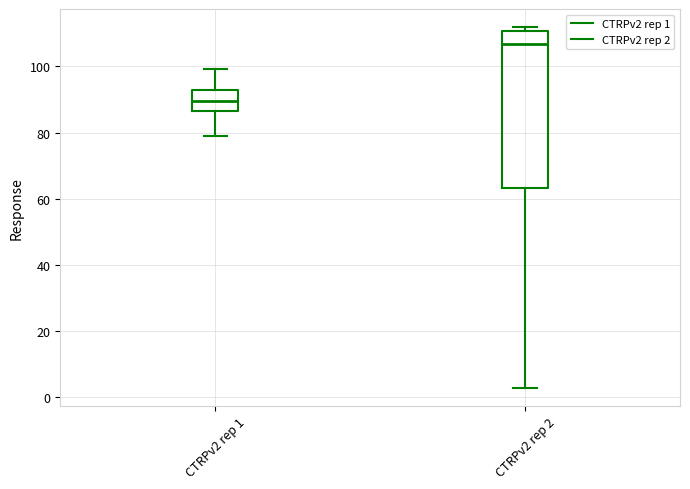

Which box's median line is the lowest?

CTRPv2 rep 1